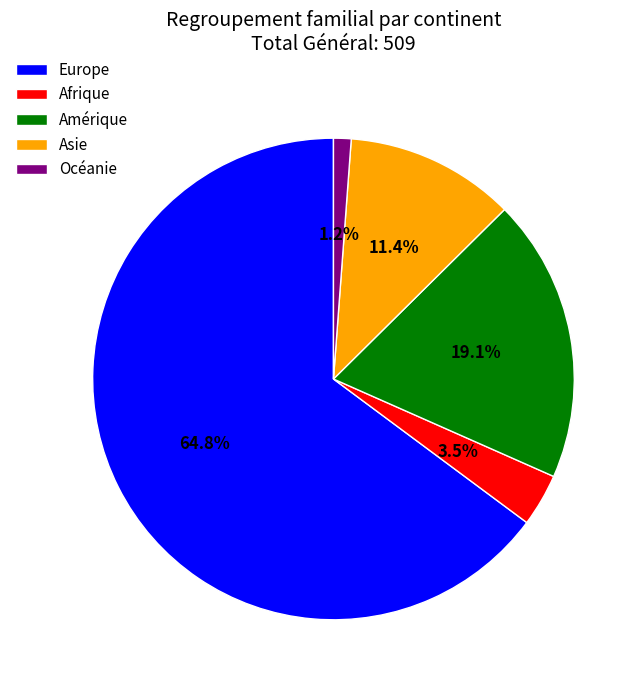

To the nearest percent, what percentage of the pie is Océanie?

1%